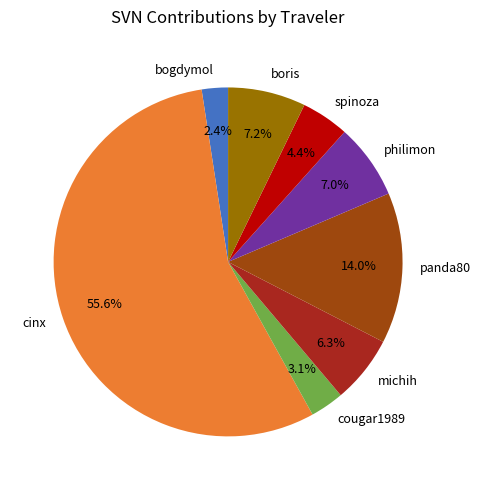

Is there a majority slice in this chart?

Yes